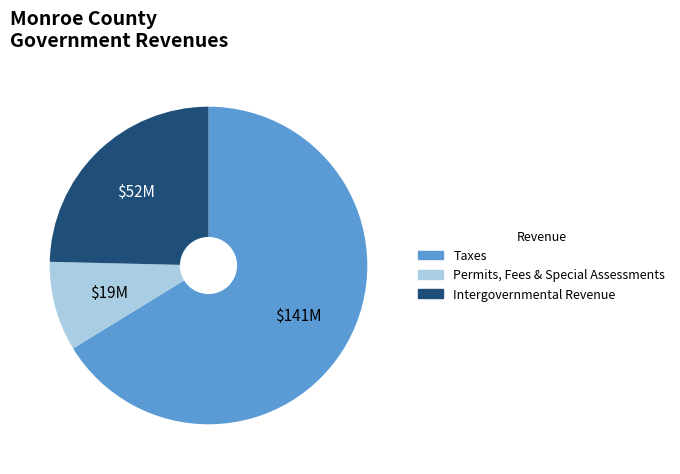

Is there a majority slice in this chart?

Yes